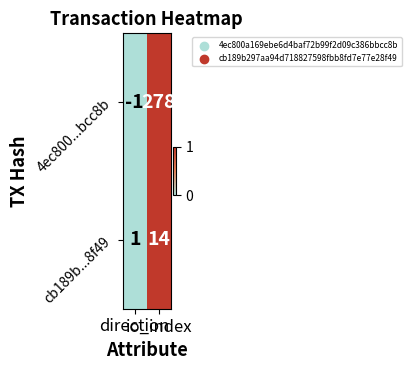

Which series has the largest total across all categories?

4ec800...bcc8b